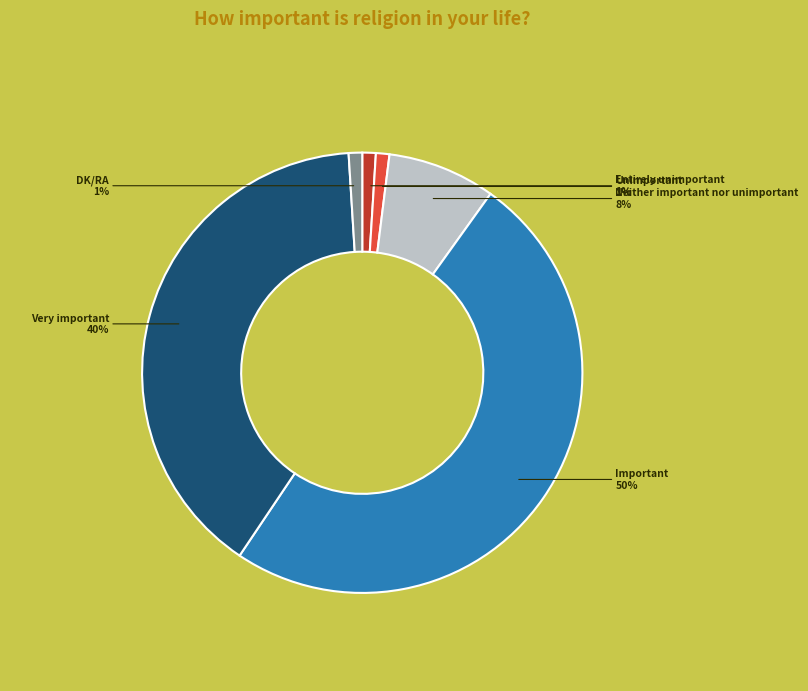

To the nearest percent, what is the average slice percentage?

17%